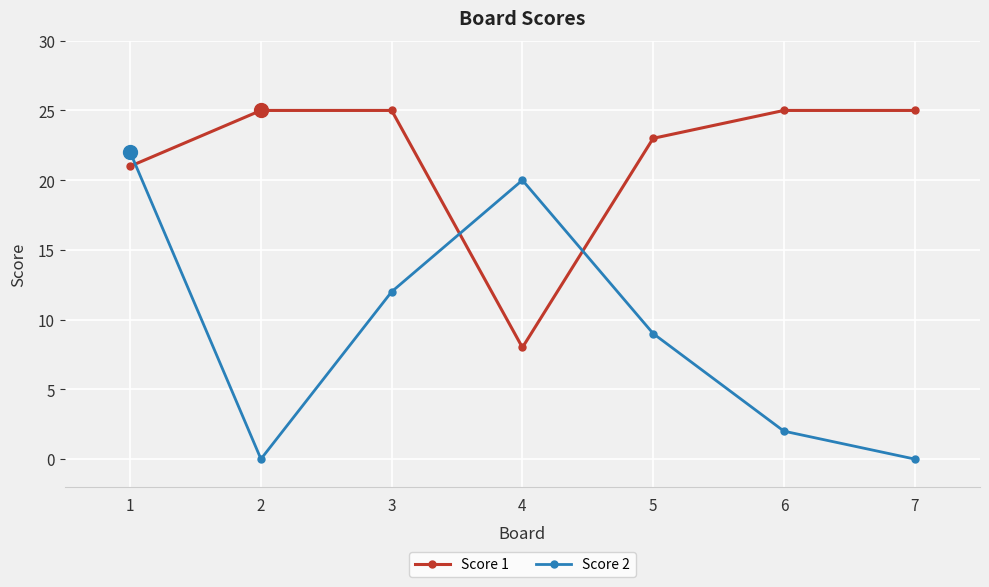

True or false: Score 1 has a value of 8 at 4.

True